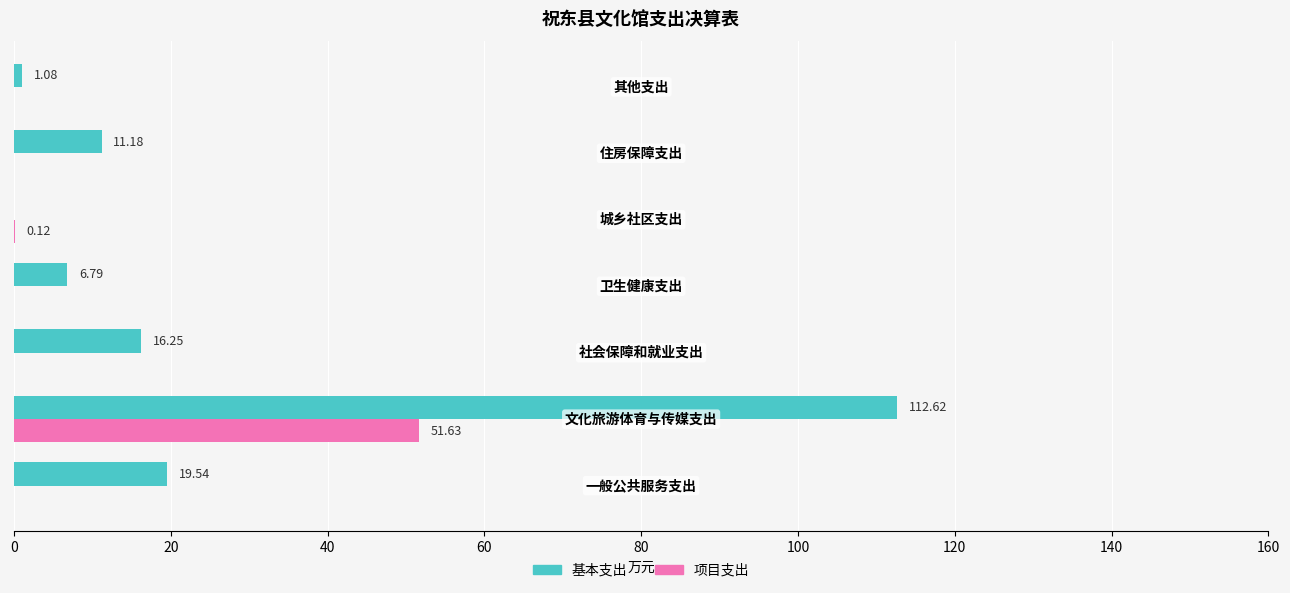

Which series has the largest total across all categories?

基本支出